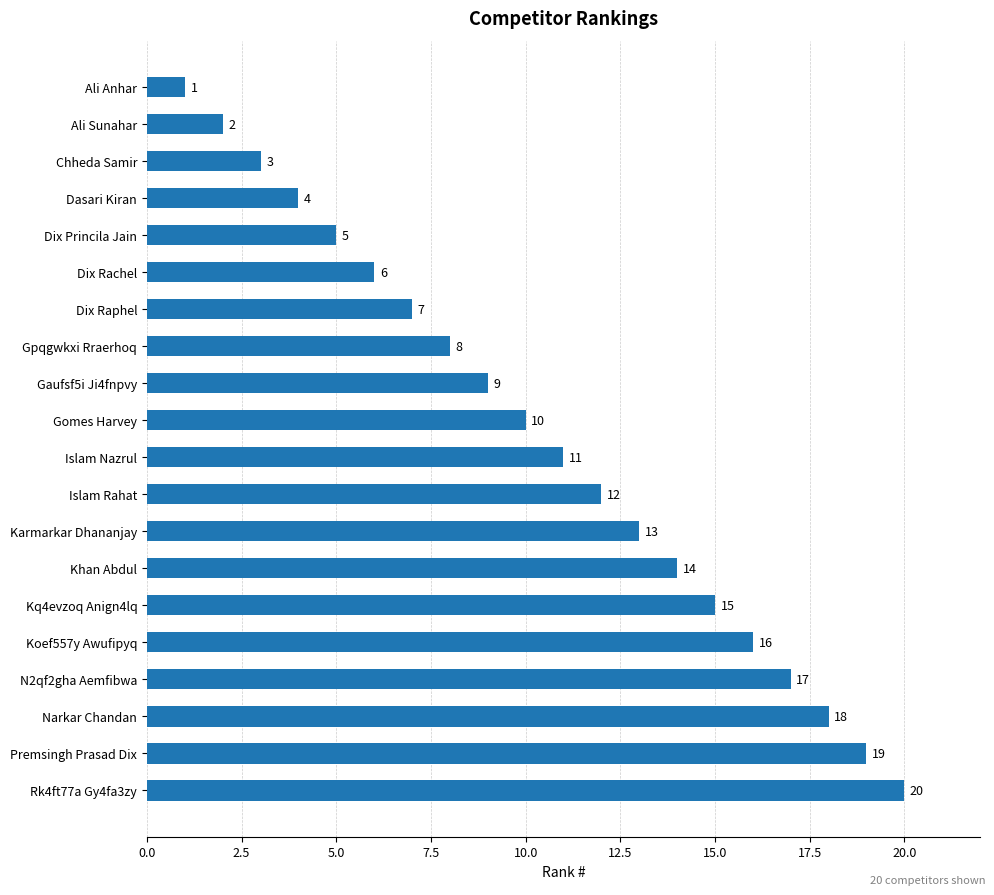

List the labels in order of value, smallest first.

Ali Anhar, Ali Sunahar, Chheda Samir, Dasari Kiran, Dix Princila Jain, Dix Rachel, Dix Raphel, Gpqgwkxi Rraerhoq, Gaufsf5i Ji4fnpvy, Gomes Harvey, Islam Nazrul, Islam Rahat, Karmarkar Dhananjay, Khan Abdul, Kq4evzoq Anign4lq, Koef557y Awufipyq, N2qf2gha Aemfibwa, Narkar Chandan, Premsingh Prasad Dix, Rk4ft77a Gy4fa3zy